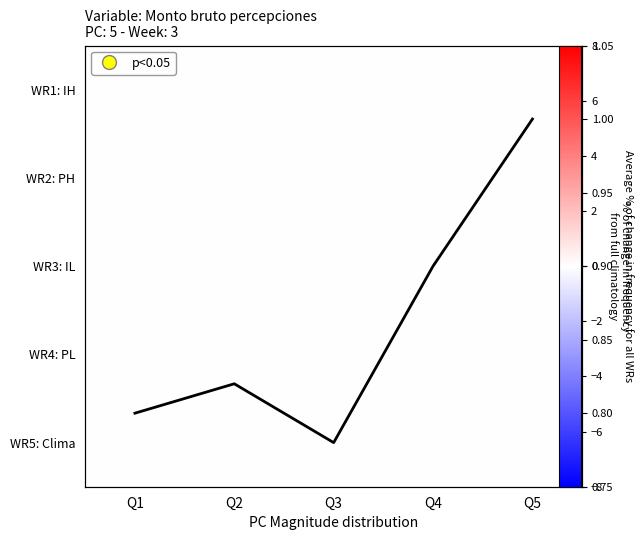

What is the highest value of the Avg % change series?

1.0